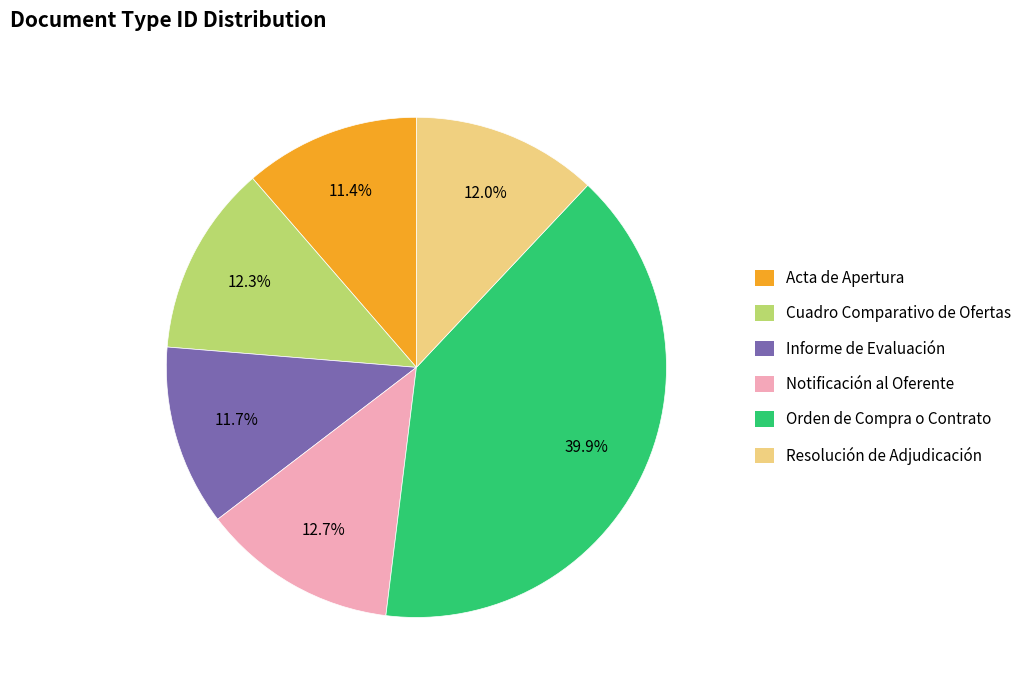

True or false: Cuadro Comparativo de Ofertas accounts for 12% of the total.

True